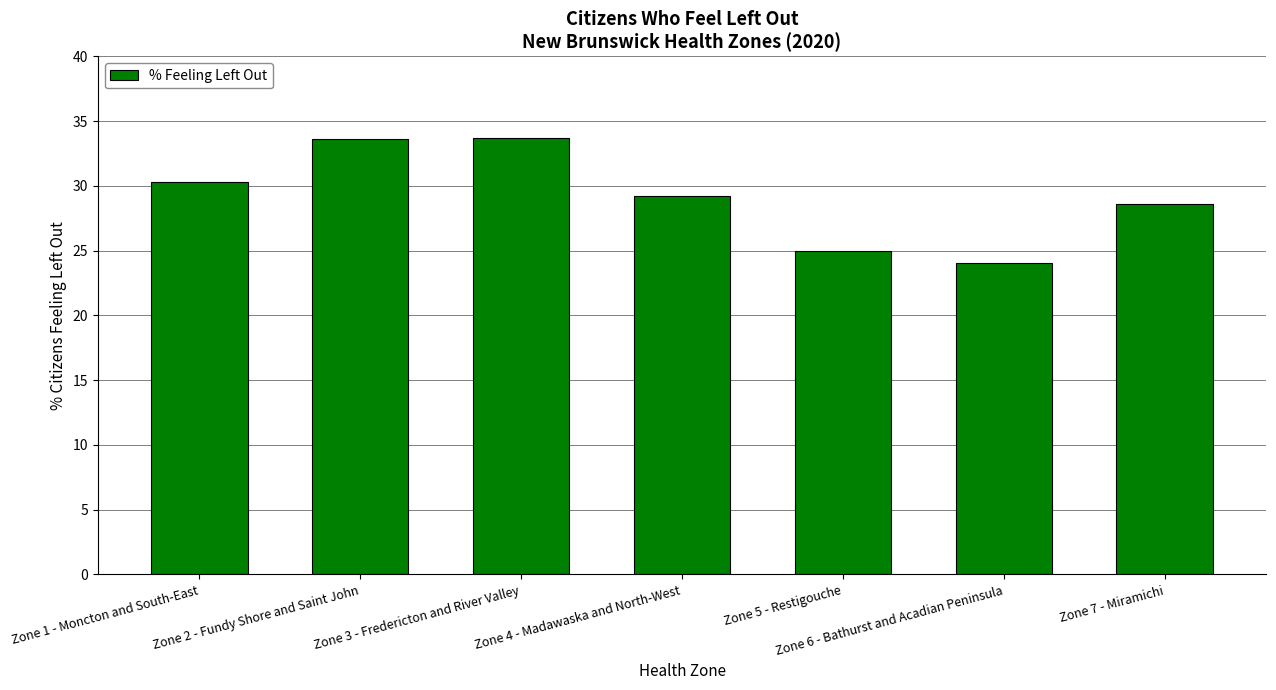

What is the label of the 4th bar from the left?

Zone 4 - Madawaska and North-West